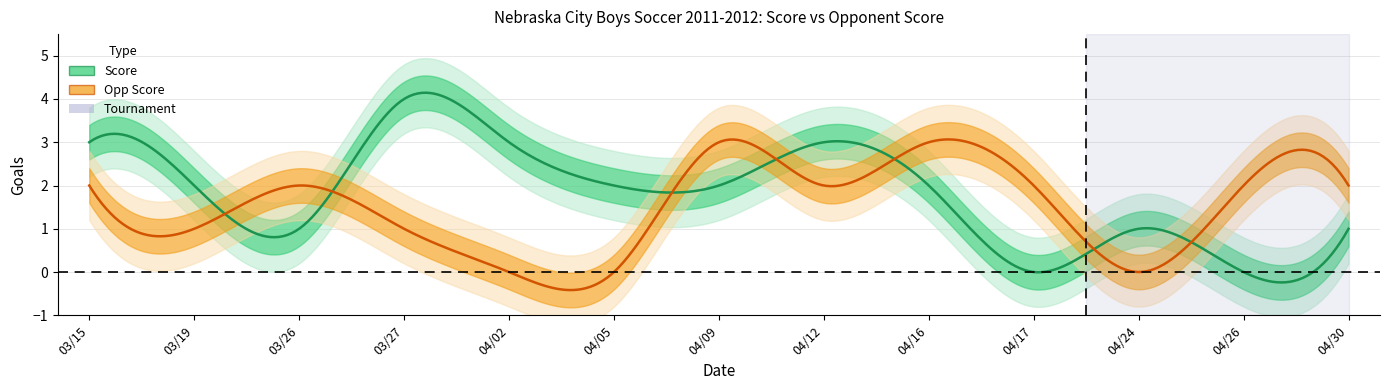

At which category is the sum across all series the highest?

03/15